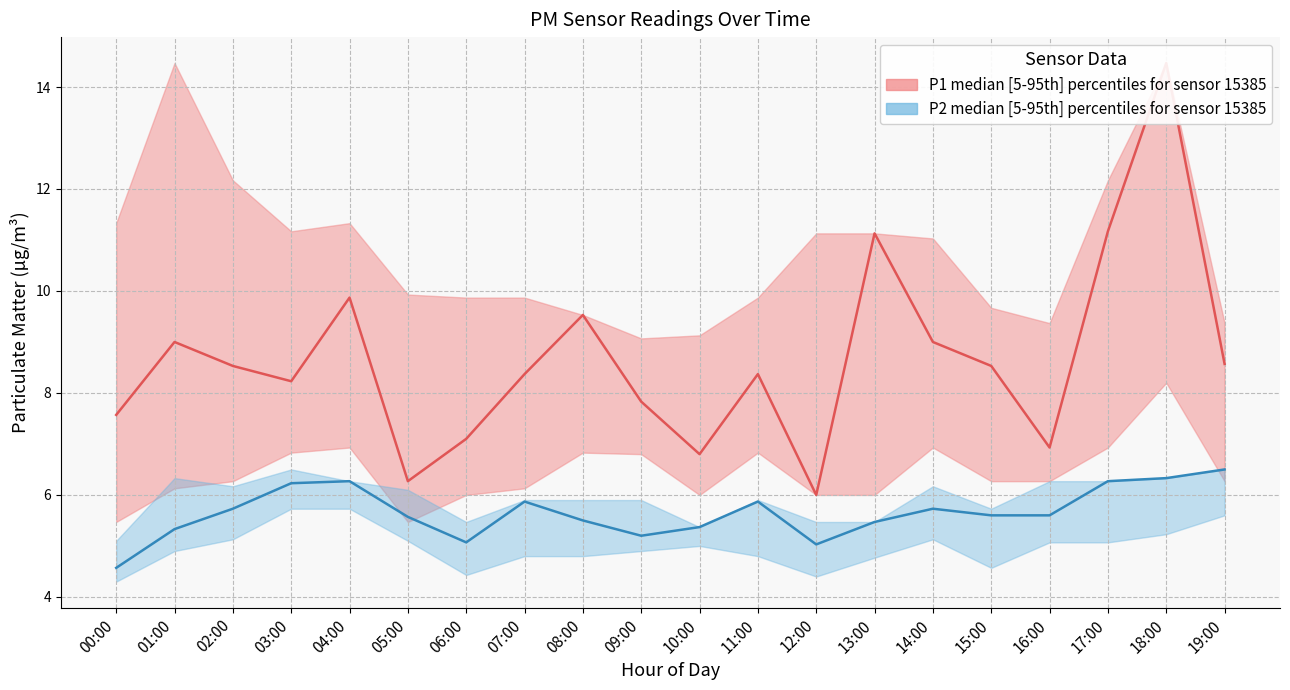

The P2_median series shows 7.3 at 05:00. True or false?

False